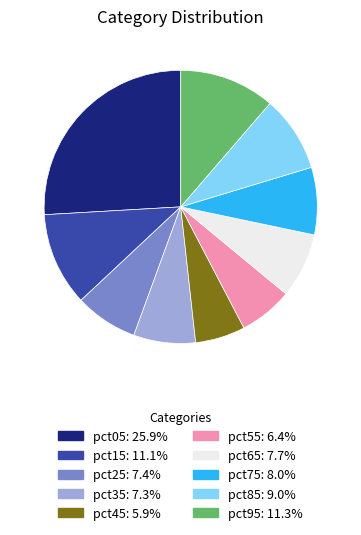

What is the largest slice in the pie chart?

pct05